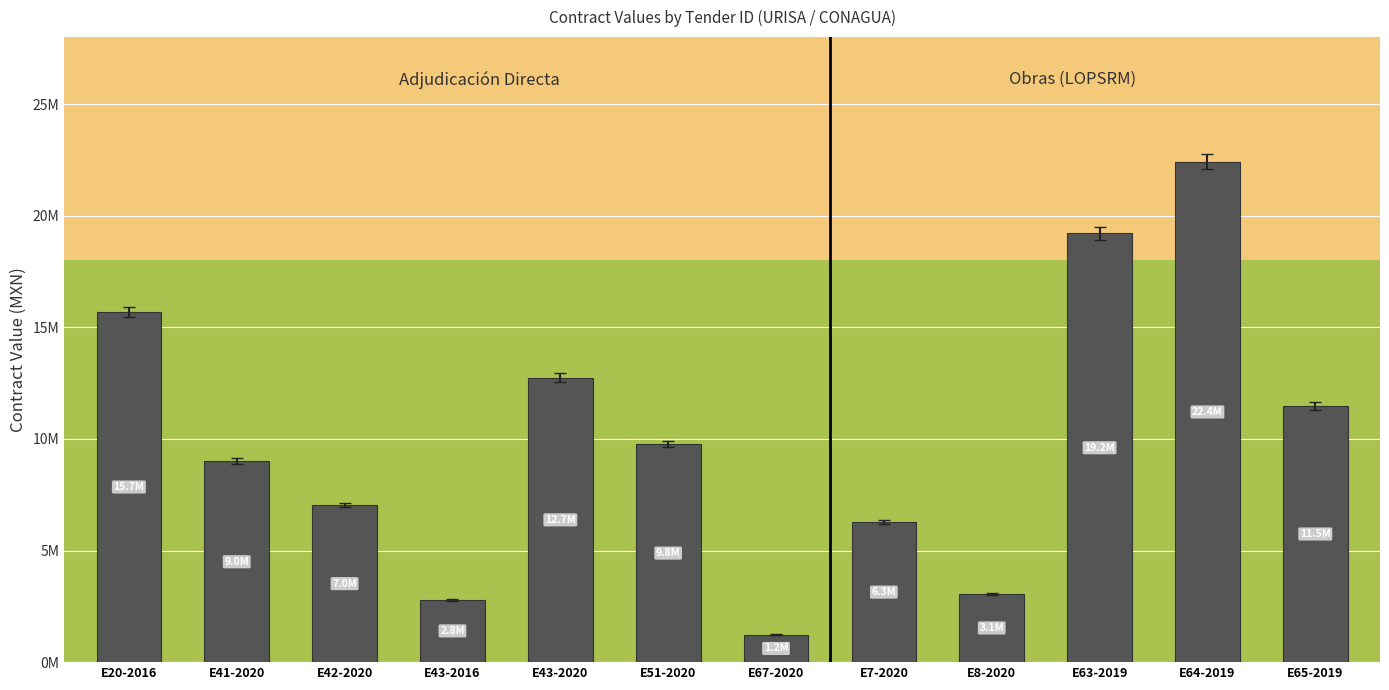

Where is the data nearest to the value 11819906?

E65-2019